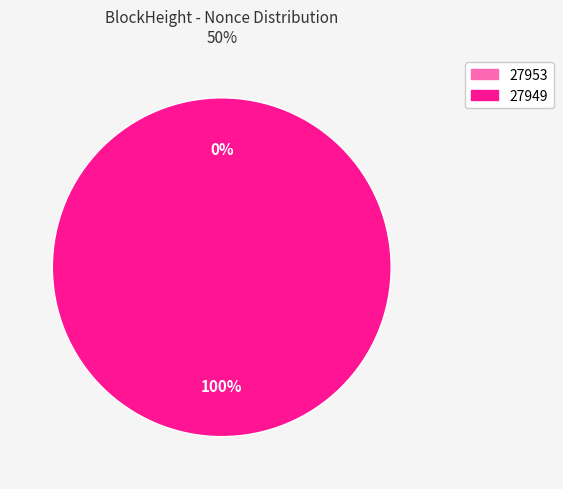

Does any single category account for the majority?

Yes